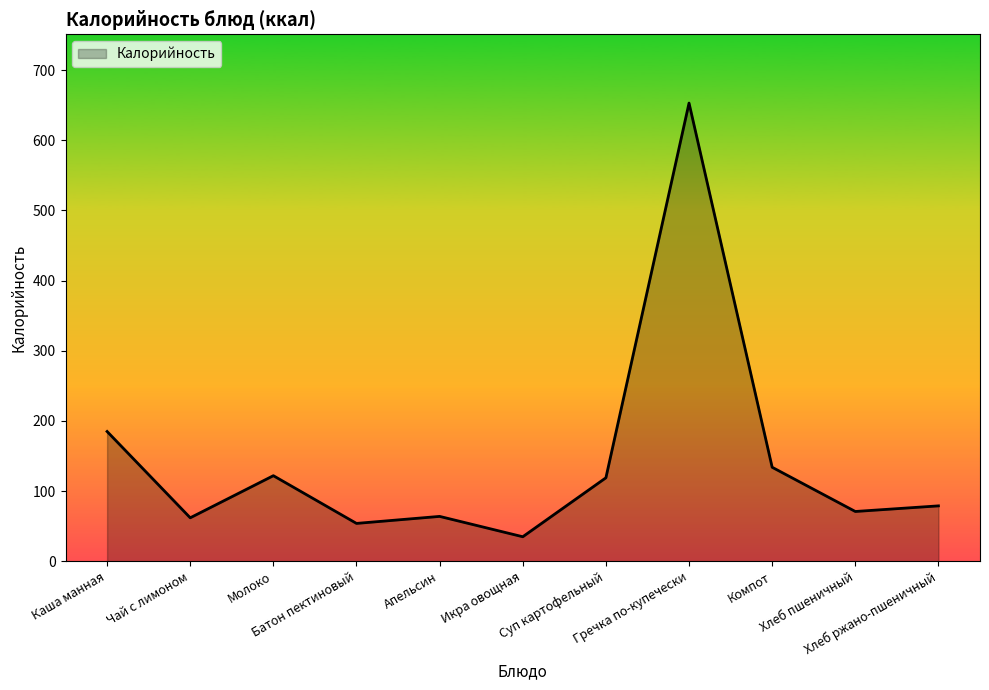

True or false: the data shows 71 at Хлеб пшеничный.

True